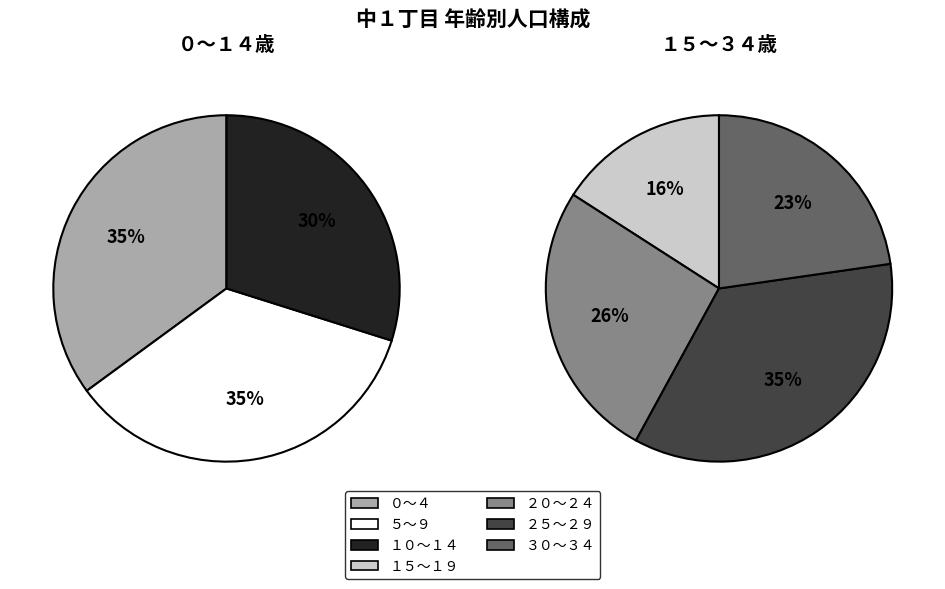

Combined, do ２０～２４ and １０～１４ account for over 50%?

No